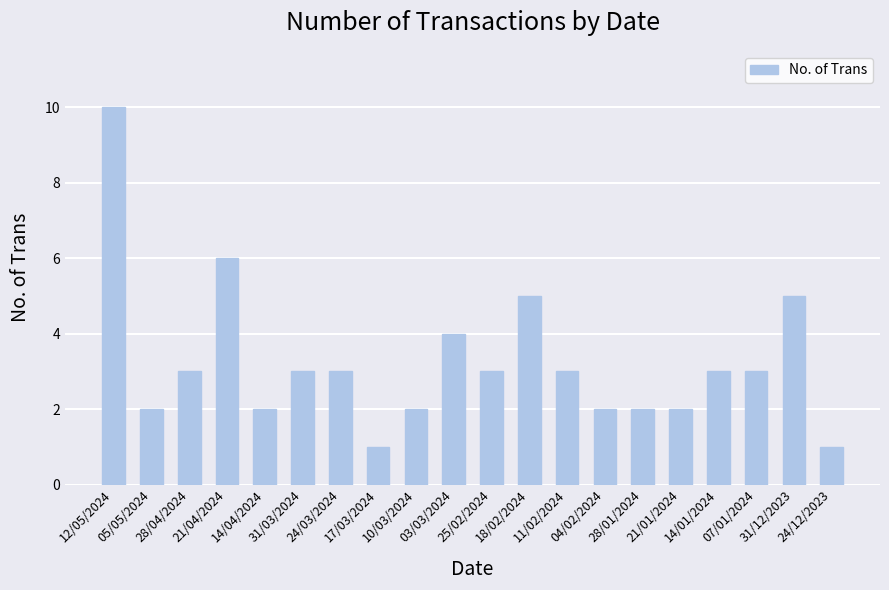

How many distinct data groups are displayed?

1